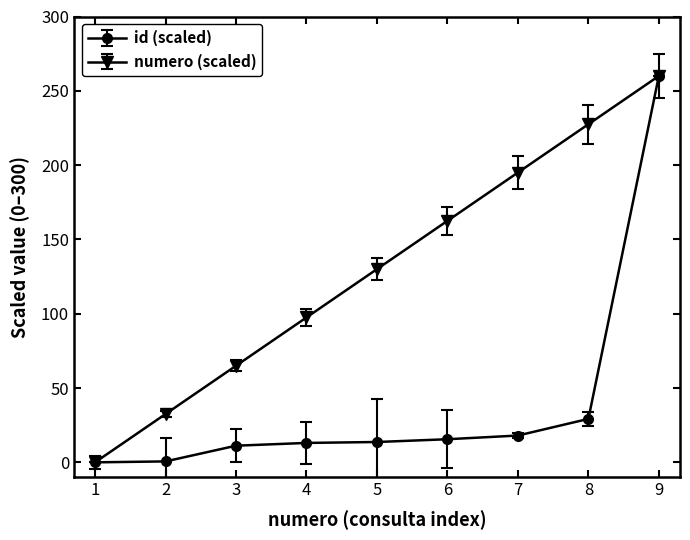

What is the value of the numero (scaled) point at the 6th from the left?

162.5